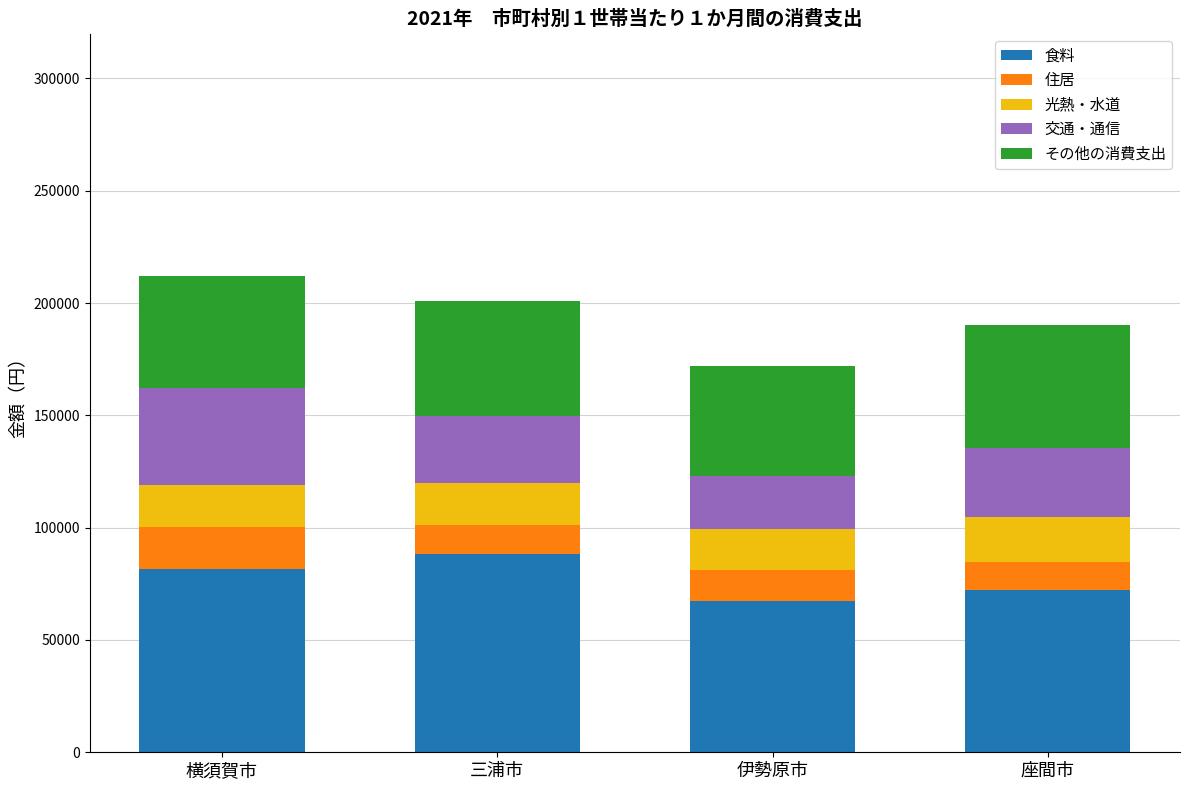

The 食料 series shows 109762 at 横須賀市. True or false?

False